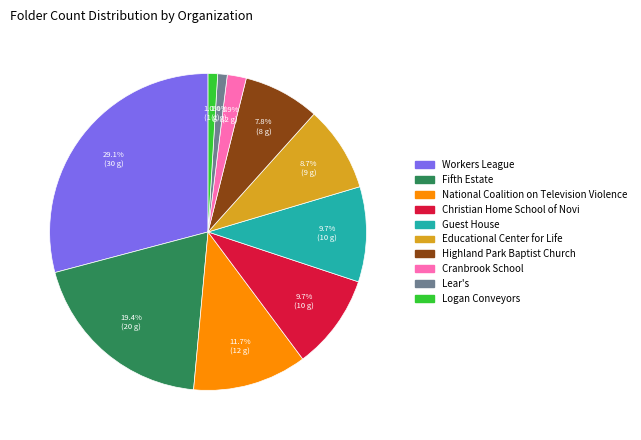

Does Guest House represent more than half of the total?

No